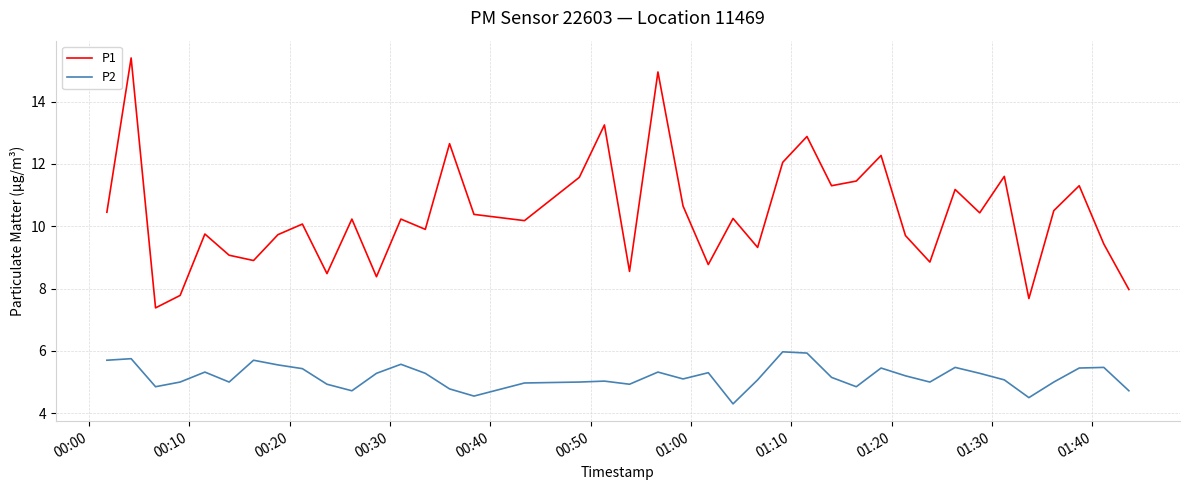

True or false: P2 and P1 intersect in this chart.

False